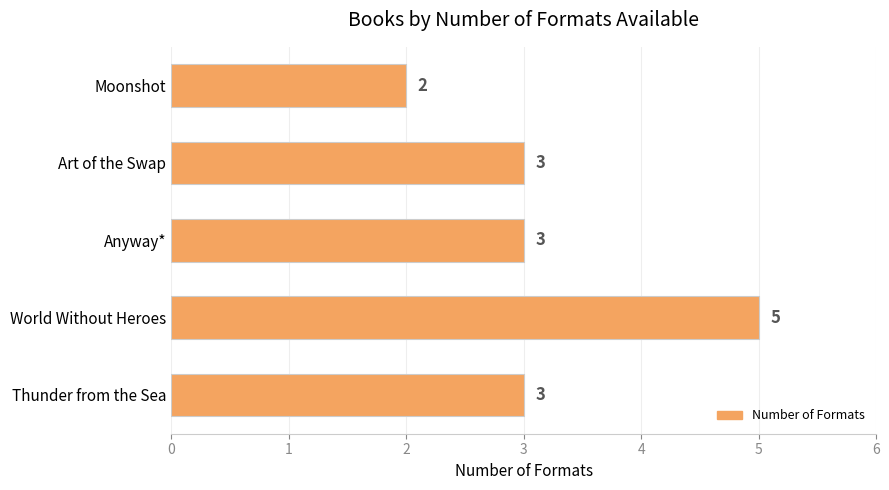

Which category has the highest value across all series?

World Without Heroes